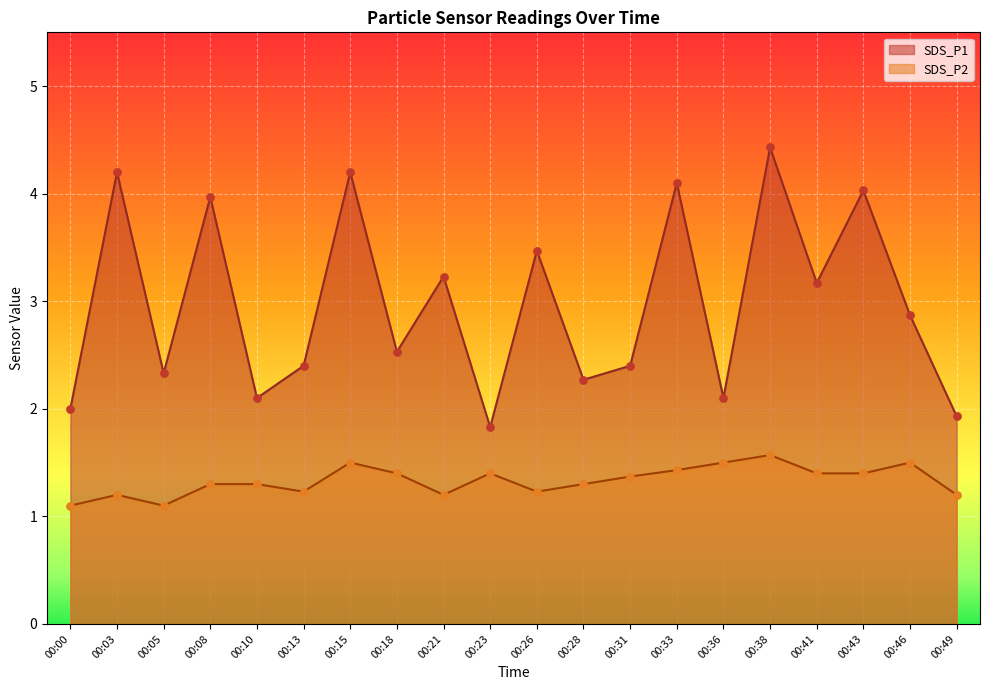

What is the total value across all series at 00:49?

3.1